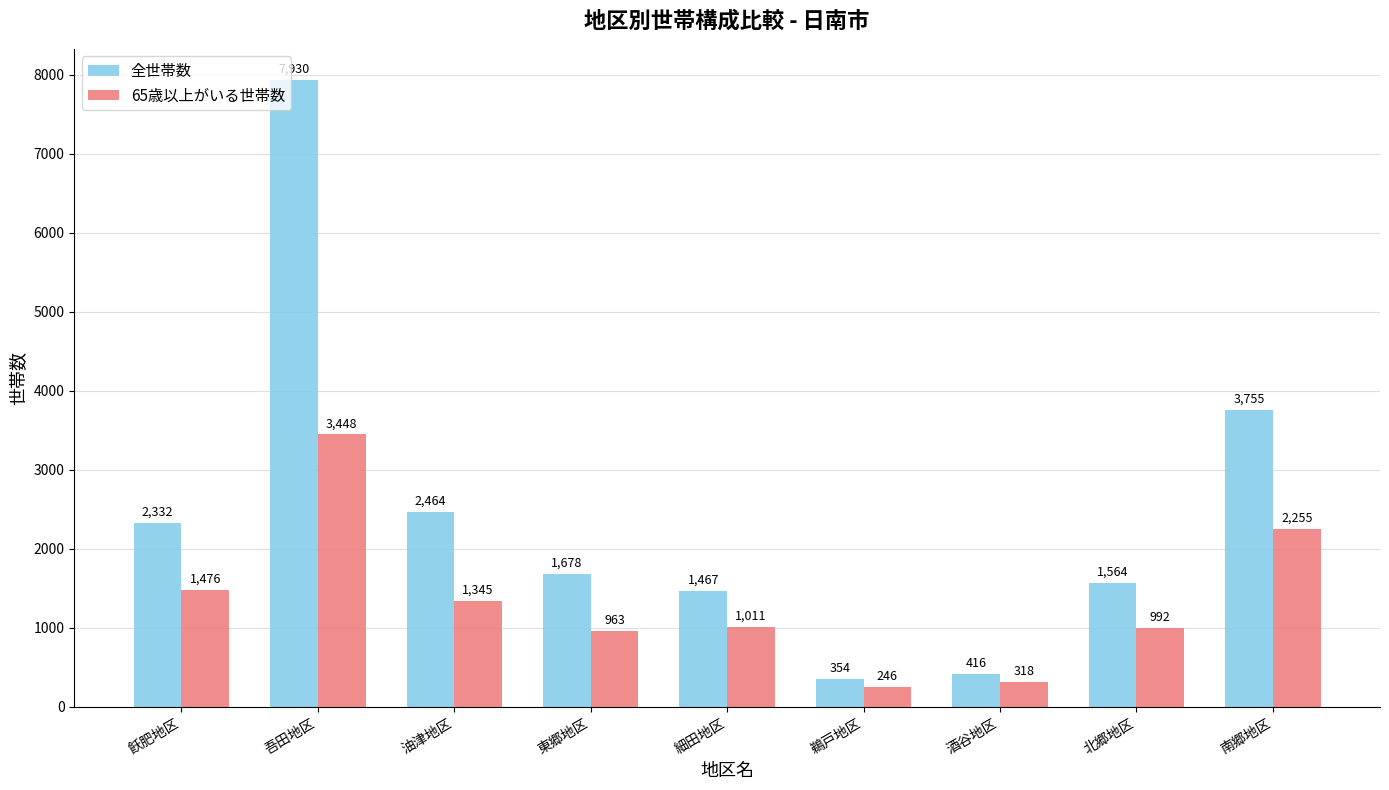

How many bars are there in total?

18